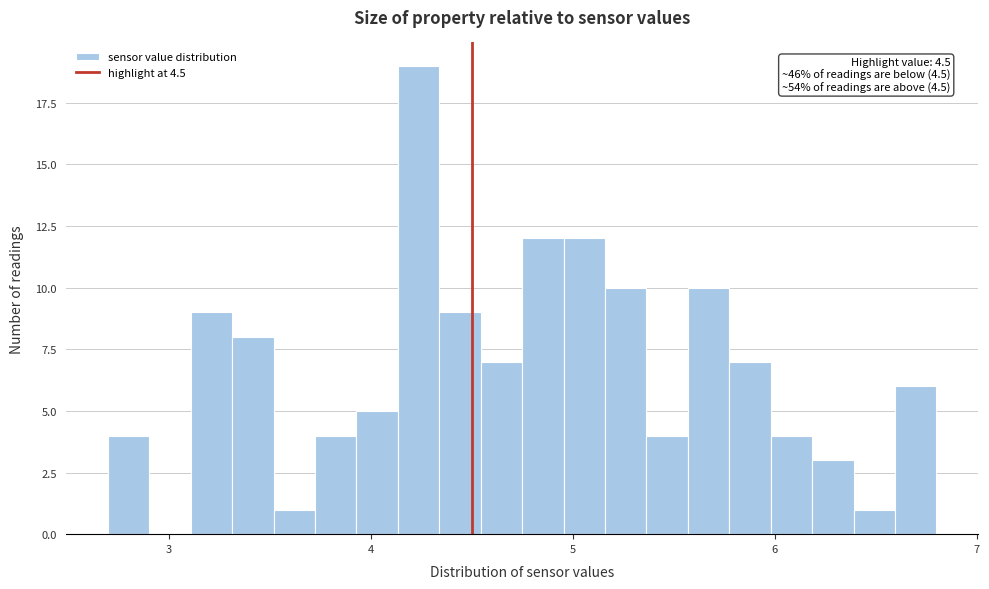

Read against the x-axis, roughly where is the centre of the tallest bar?

4.2